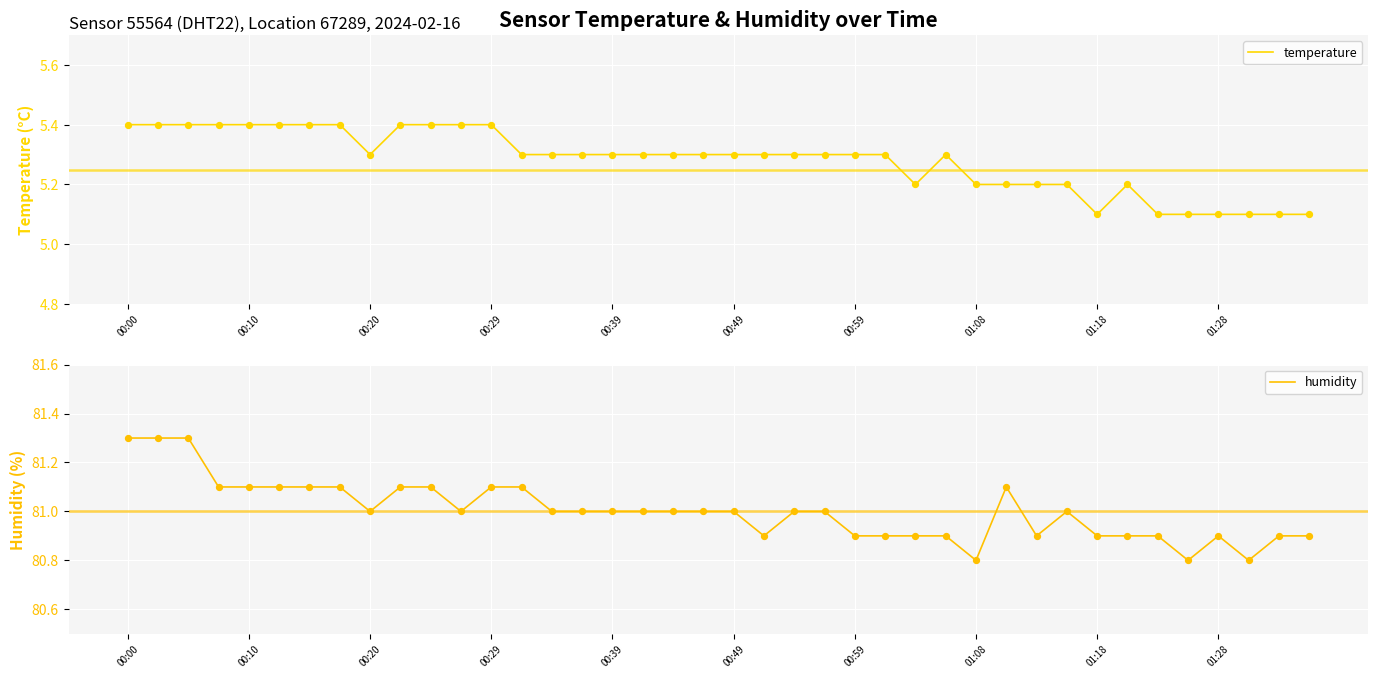

At which category is the sum across all series the highest?

00:00